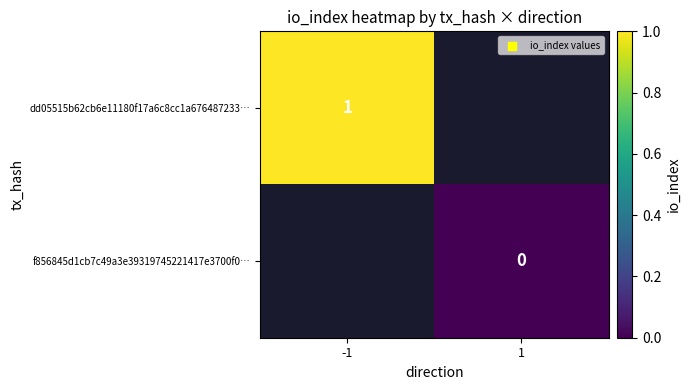

True or false: dd05515b62cb6e11180f17a6c8cc1a676487233… has a value of 1 at -1.

True